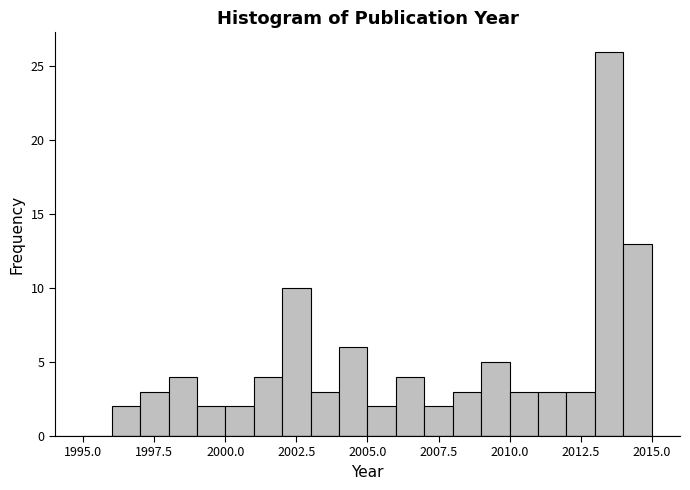

Around what value on the x-axis is the tallest bar? Give the approximate position of its centre, as read against the axis.

2013.5